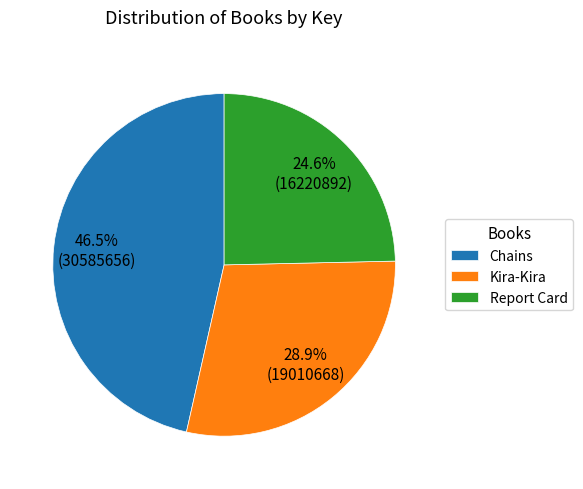

Rank the categories by value from highest to lowest.

Chains, Kira-Kira, Report Card